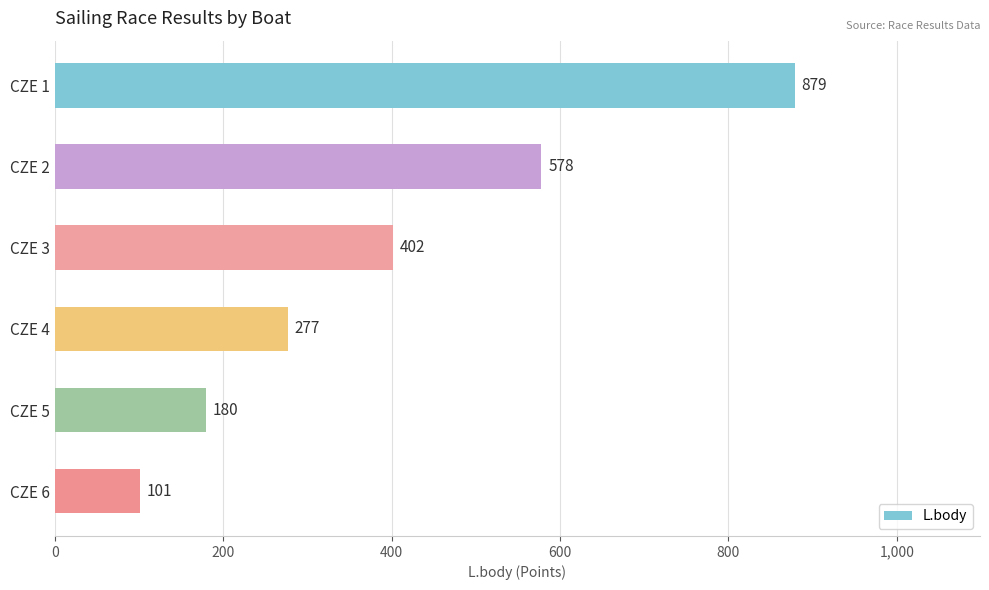

How many data points are less than 402?

3